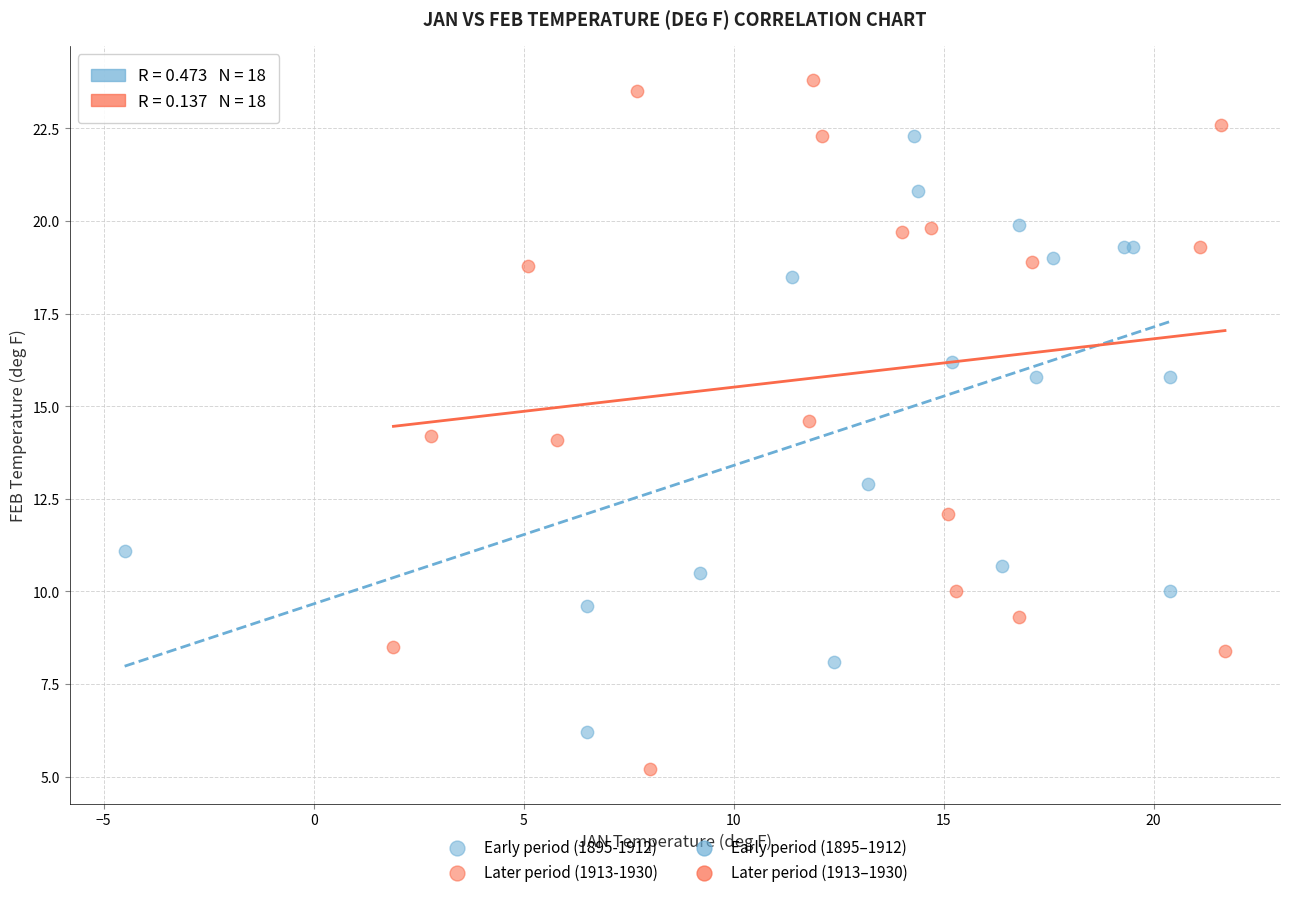

Which series contains the lowest Y value?

Later period (1913-1930)